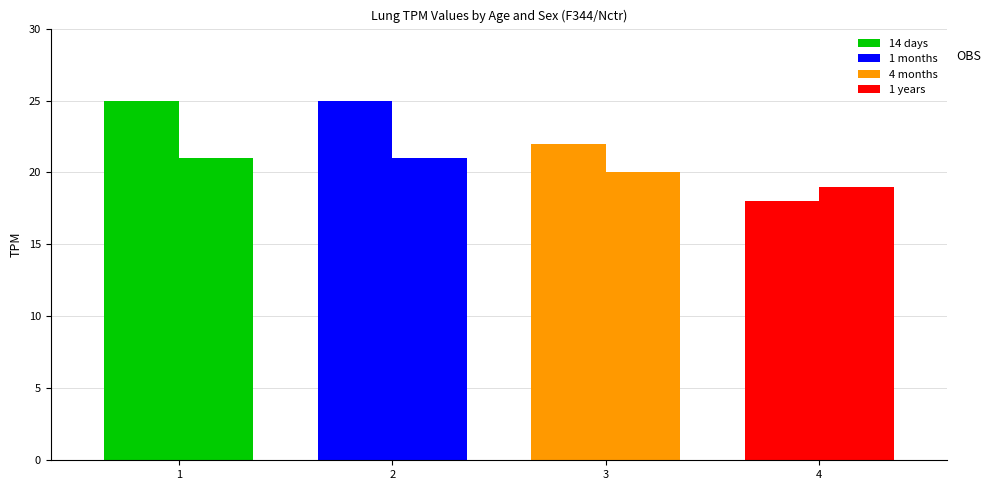

What is the maximum value for female?

25